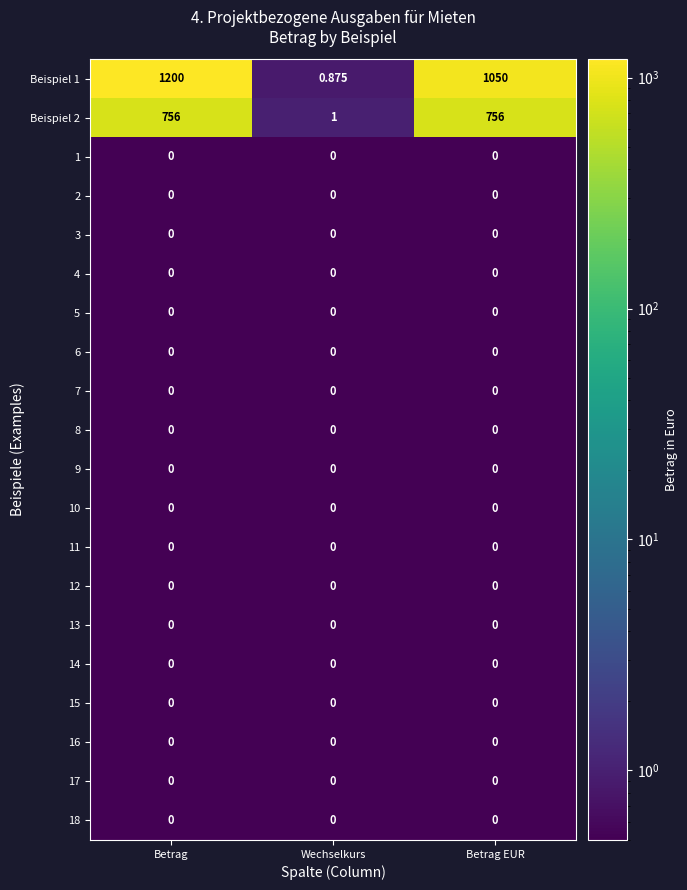

Where is Beispiel 1 nearest to the value 600?

Betrag EUR